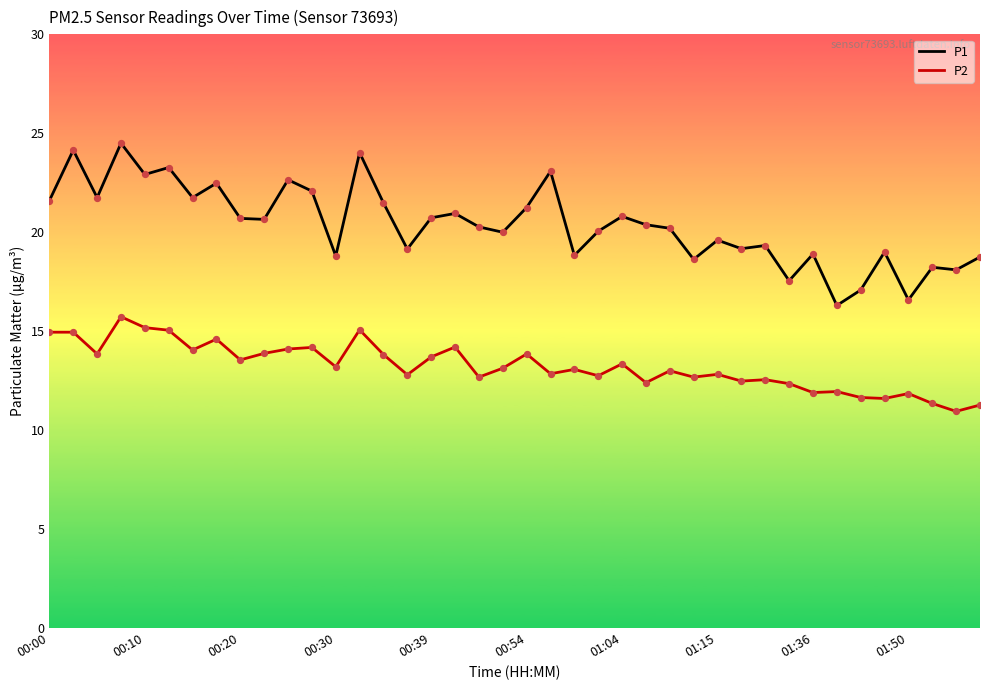

Which series has the largest total across all categories?

P1